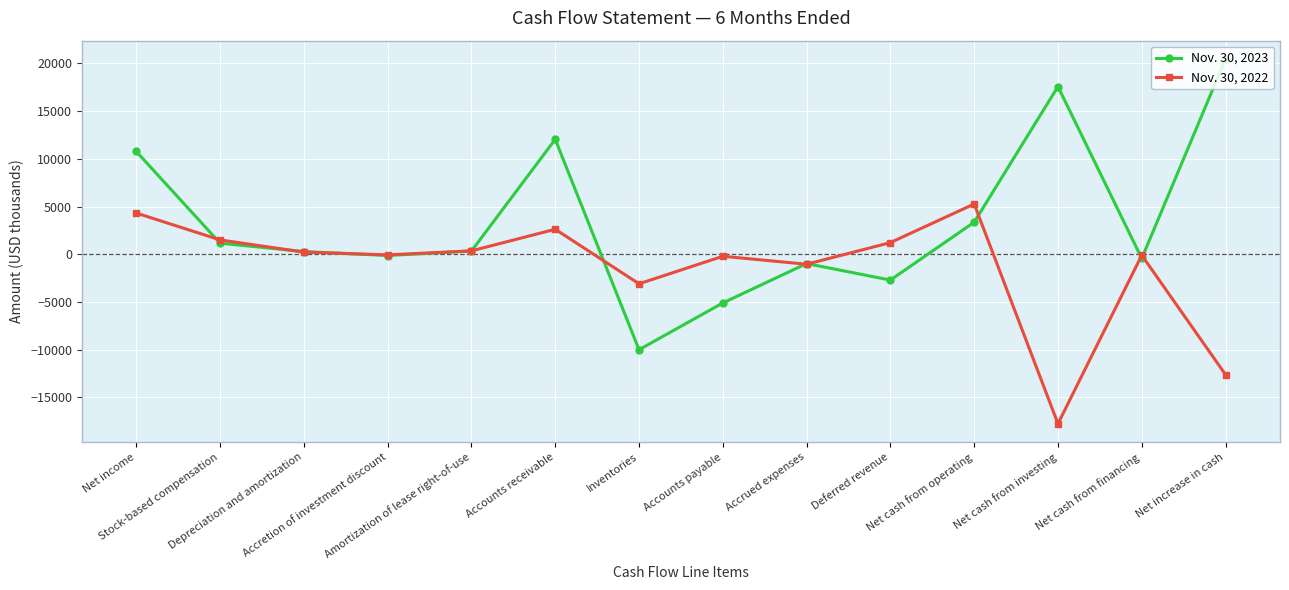

How many series are shown in this chart?

2